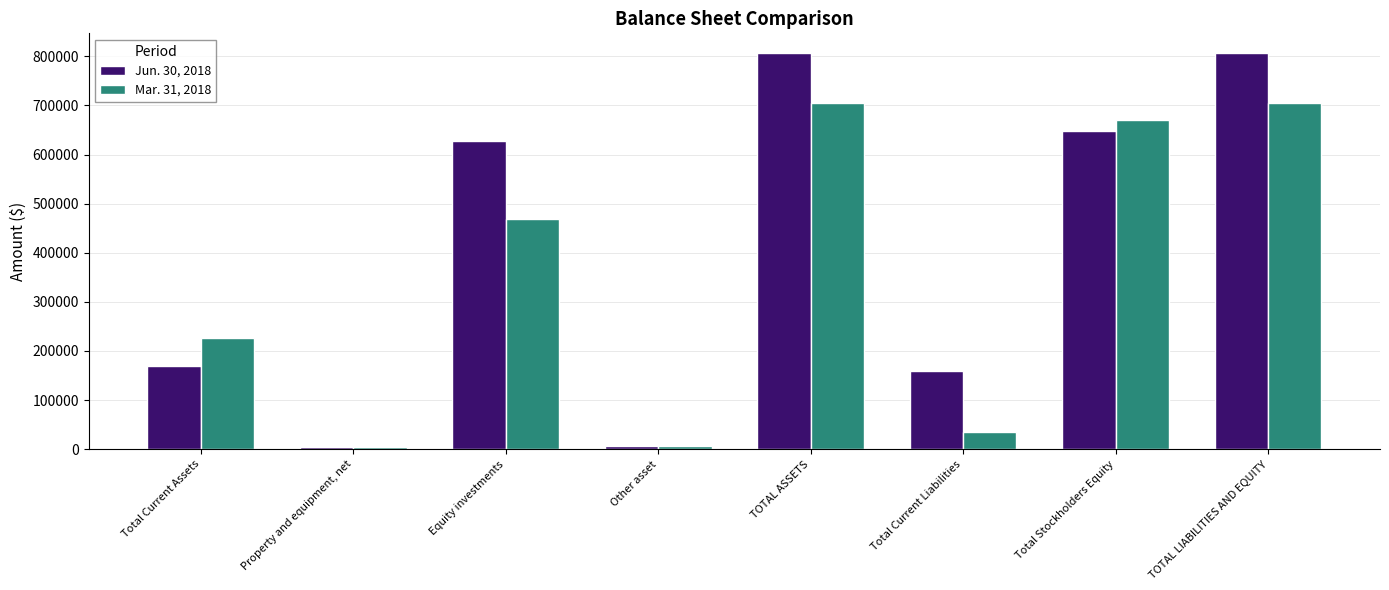

What is the sum of the Mar. 31, 2018 values at Total Current Liabilities and Total Current Assets?

262734